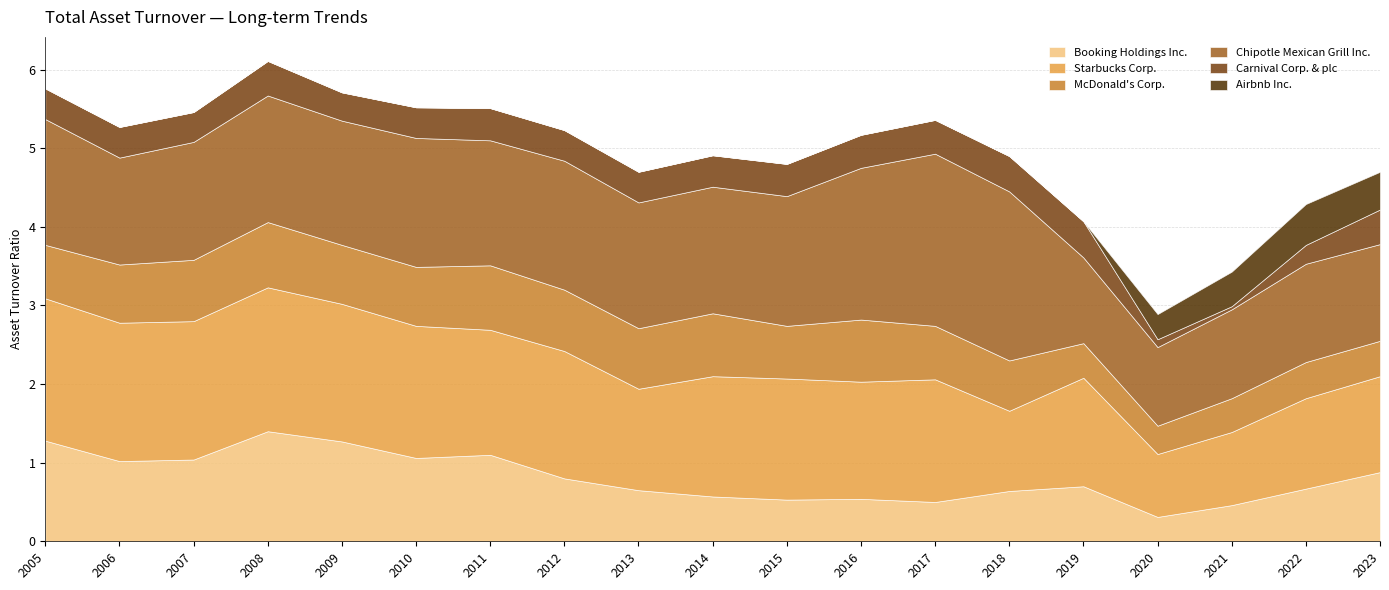

Reading right to left, extract all data points from this chart.

Booking Holdings Inc.: 2023=0.9	2022=0.7	2021=0.5	2020=0.3	2019=0.7	2018=0.6	2017=0.5	2016=0.5	2015=0.5	2014=0.6	2013=0.7	2012=0.8	2011=1.1	2010=1.1	2009=1.3	2008=1.4	2007=1.0	2006=1.0	2005=1.3
Starbucks Corp.: 2023=1.2	2022=1.1	2021=0.9	2020=0.8	2019=1.4	2018=1.0	2017=1.6	2016=1.5	2015=1.5	2014=1.5	2013=1.3	2012=1.6	2011=1.6	2010=1.7	2009=1.8	2008=1.8	2007=1.8	2006=1.8	2005=1.8
McDonald's Corp.: 2023=0.5	2022=0.5	2021=0.4	2020=0.4	2019=0.4	2018=0.6	2017=0.7	2016=0.8	2015=0.7	2014=0.8	2013=0.8	2012=0.8	2011=0.8	2010=0.8	2009=0.8	2008=0.8	2007=0.8	2006=0.7	2005=0.7
Chipotle Mexican Grill Inc.: 2023=1.2	2022=1.2	2021=1.1	2020=1.0	2019=1.1	2018=2.1	2017=2.2	2016=1.9	2015=1.6	2014=1.6	2013=1.6	2012=1.6	2011=1.6	2010=1.6	2009=1.6	2008=1.6	2007=1.5	2006=1.4	2005=1.6
Carnival Corp. & plc: 2023=0.4	2022=0.2	2021=0.0	2020=0.1	2019=0.5	2018=0.5	2017=0.4	2016=0.4	2015=0.4	2014=0.4	2013=0.4	2012=0.4	2011=0.4	2010=0.4	2009=0.4	2008=0.4	2007=0.4	2006=0.4	2005=0.4
Airbnb Inc.: 2023=0.5	2022=0.5	2021=0.4	2020=0.3	2019=0.0	2018=0.0	2017=0.0	2016=0.0	2015=0.0	2014=0.0	2013=0.0	2012=0.0	2011=0.0	2010=0.0	2009=0.0	2008=0.0	2007=0.0	2006=0.0	2005=0.0